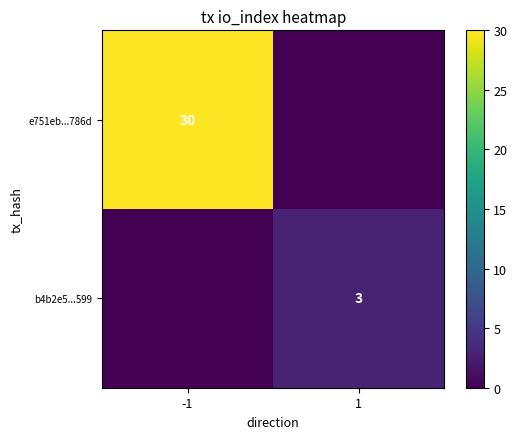

The b4b2e5...599 series shows 3 at 1. True or false?

True